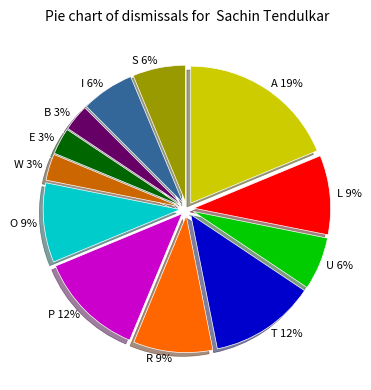

To the nearest percent, what is the average slice percentage?

8%